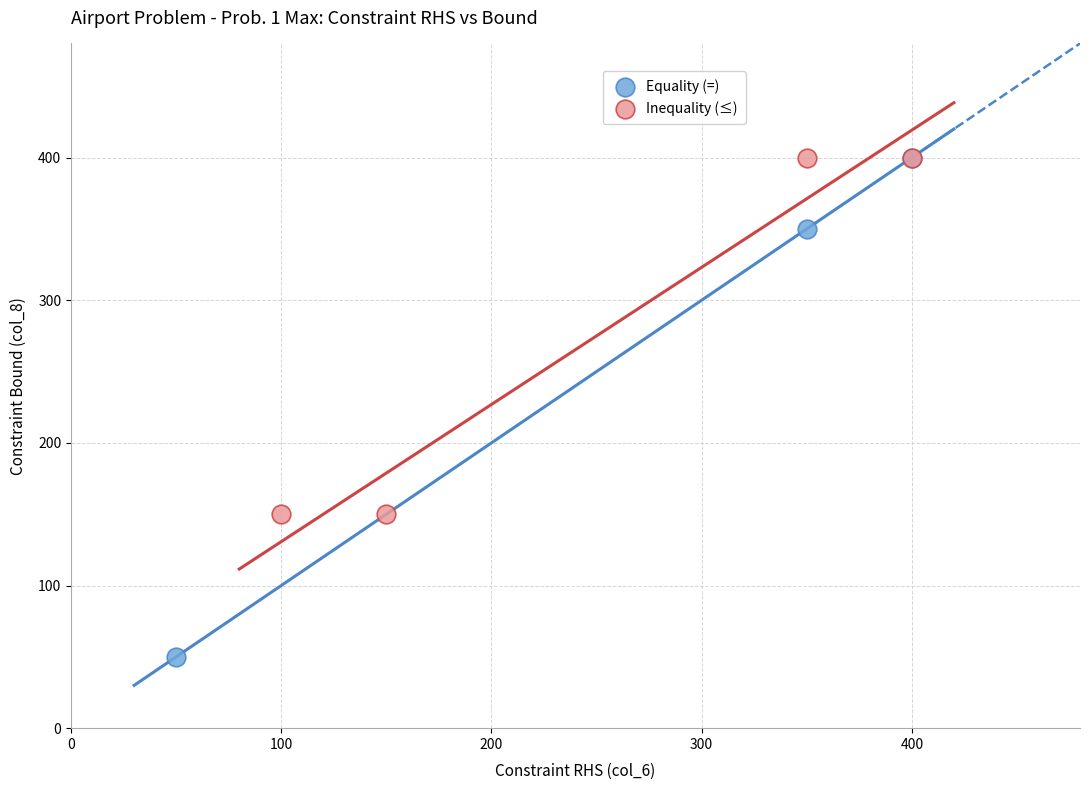

What are all the series names shown in the legend?

Equality (=), Inequality (≤)